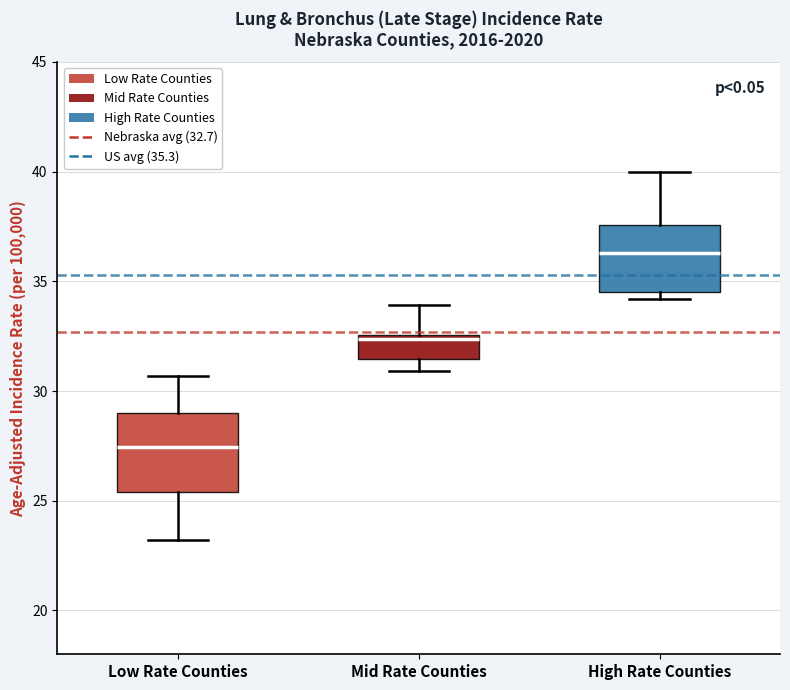

Reading left to right, transcribe this box plot: for each box, give where its median line is, the range the box spans, and where its two whiskers end, as read against the y-axis. The values are not printed on the chart, so give them approximately, as read against the axis.

Low Rate Counties: median 27.5, box 25.5 to 29.0, whiskers 23.0 to 30.5
Mid Rate Counties: median 32.5 (just below the box's upper edge), box 31.5 to 32.5, whiskers 31.0 to 34.0
High Rate Counties: median 36.5, box 34.5 to 37.5, whiskers 34.0 to 40.0